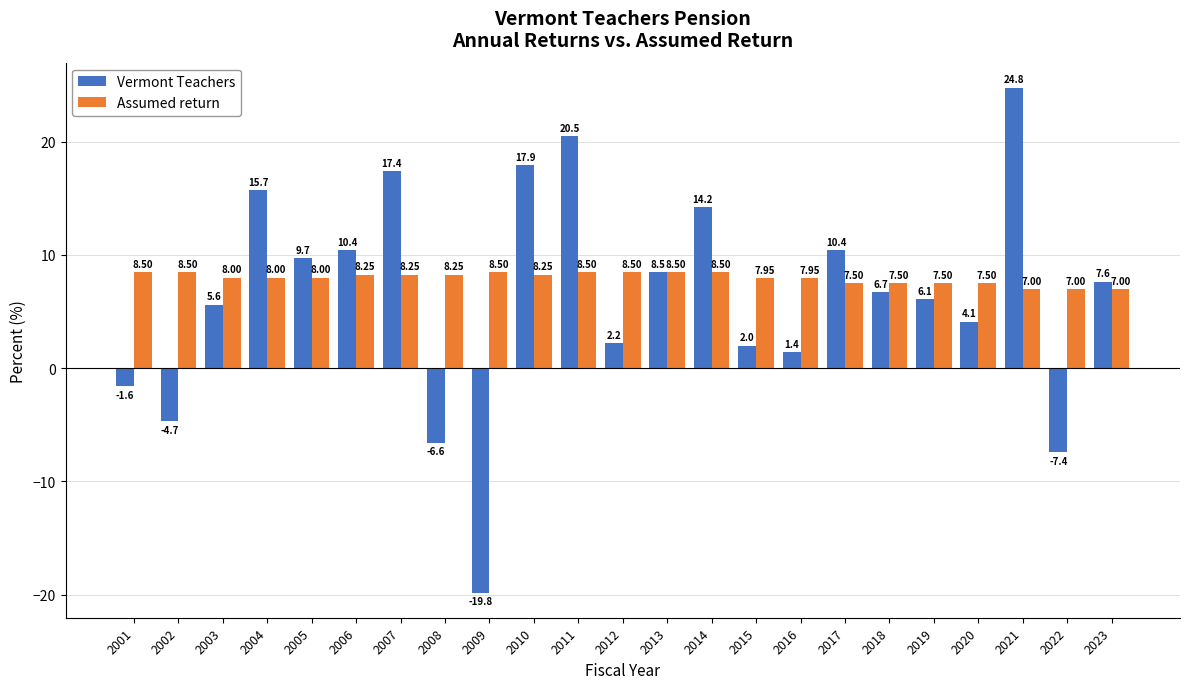

How many distinct data groups are displayed?

2